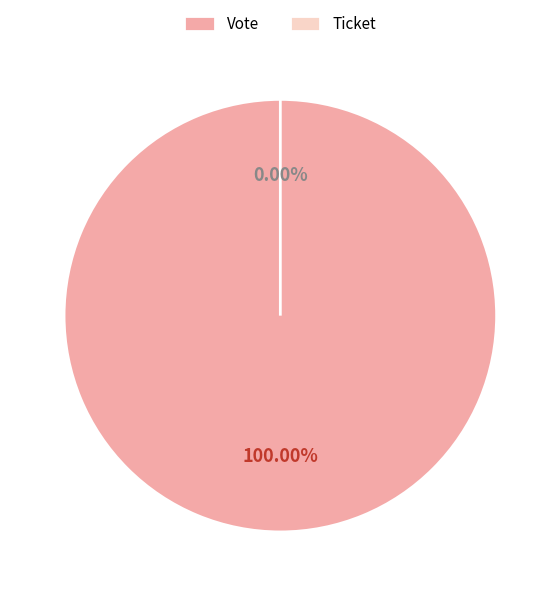

Which slice is the largest?

Vote